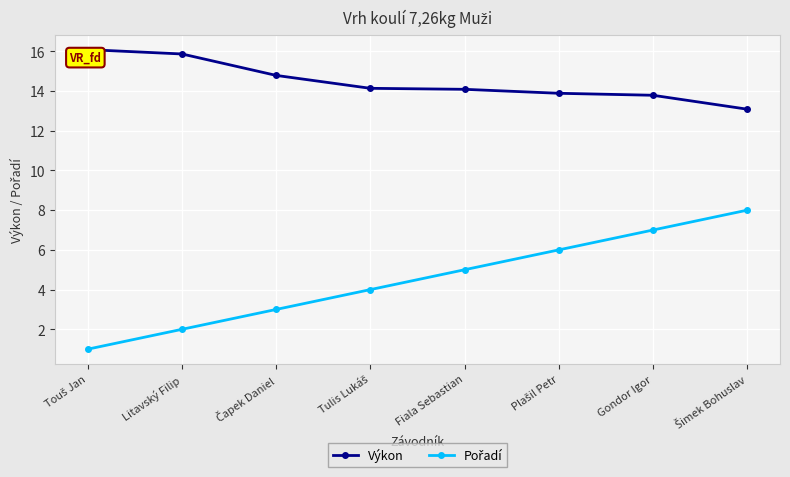

What is the greatest value displayed?

16.1